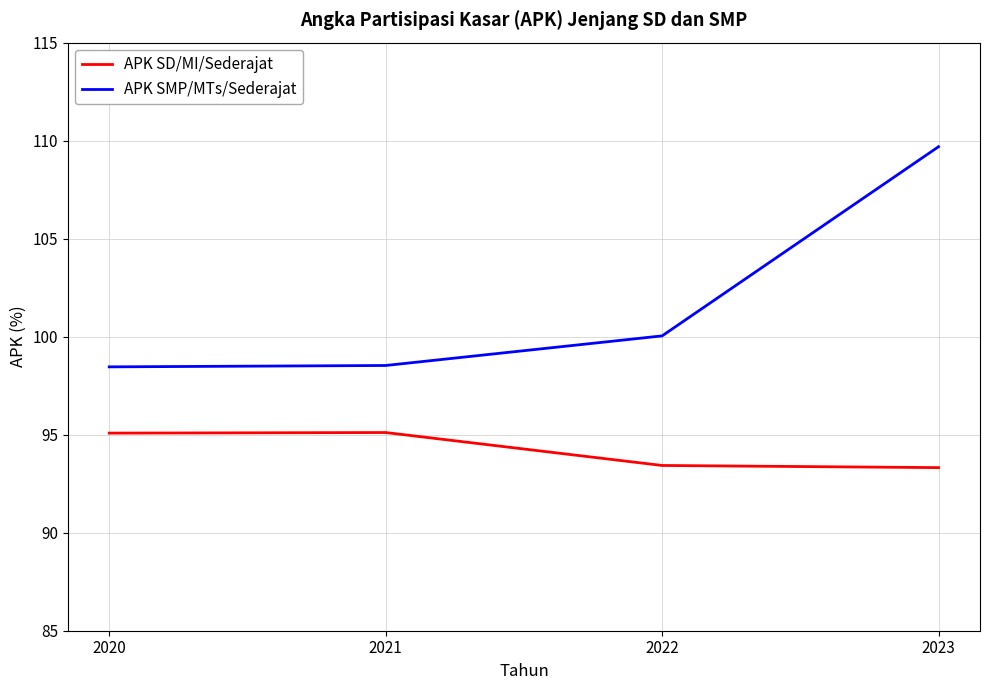

Read the APK SMP/MTs/Sederajat value at 2021.

98.5